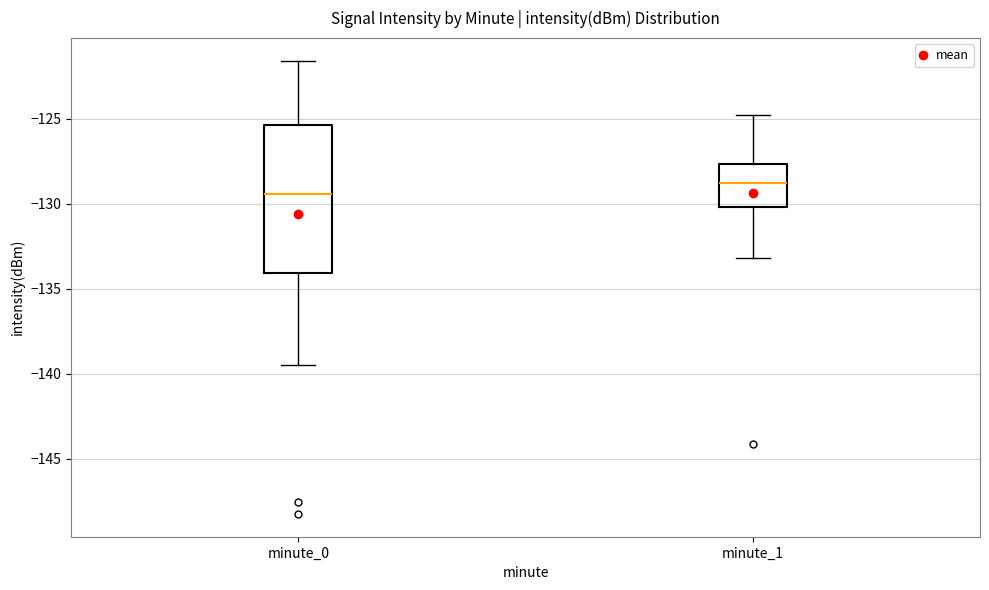

Which box's median line is the highest?

minute_1